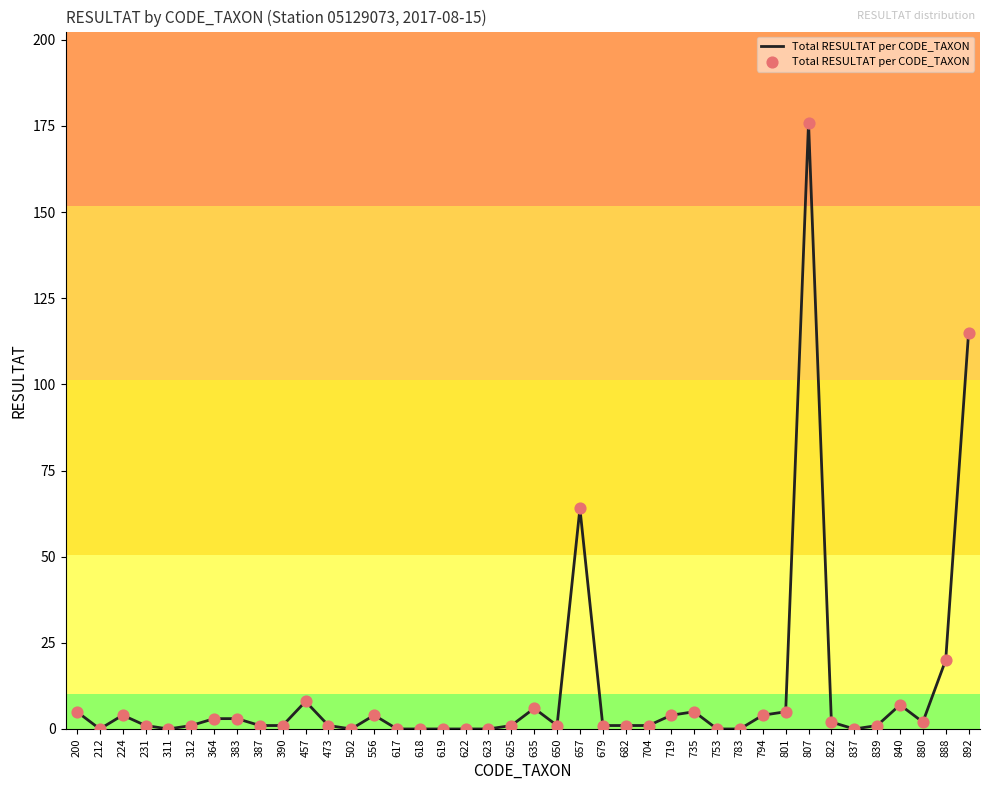

Which has a higher value, 387 or 888?

888